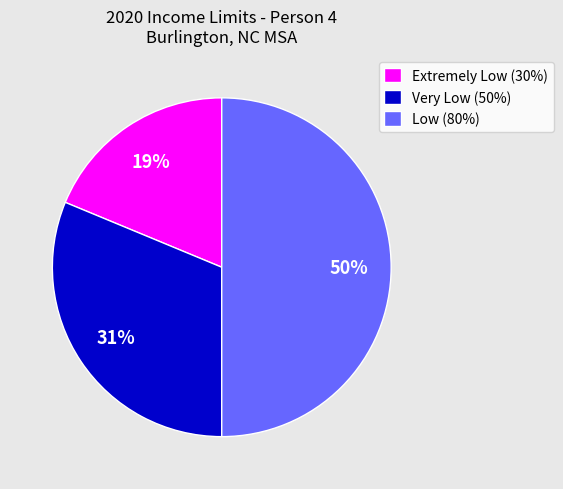

Approximately how many times larger is the value at Low (80%) compared to Very Low (50%)?

1.6